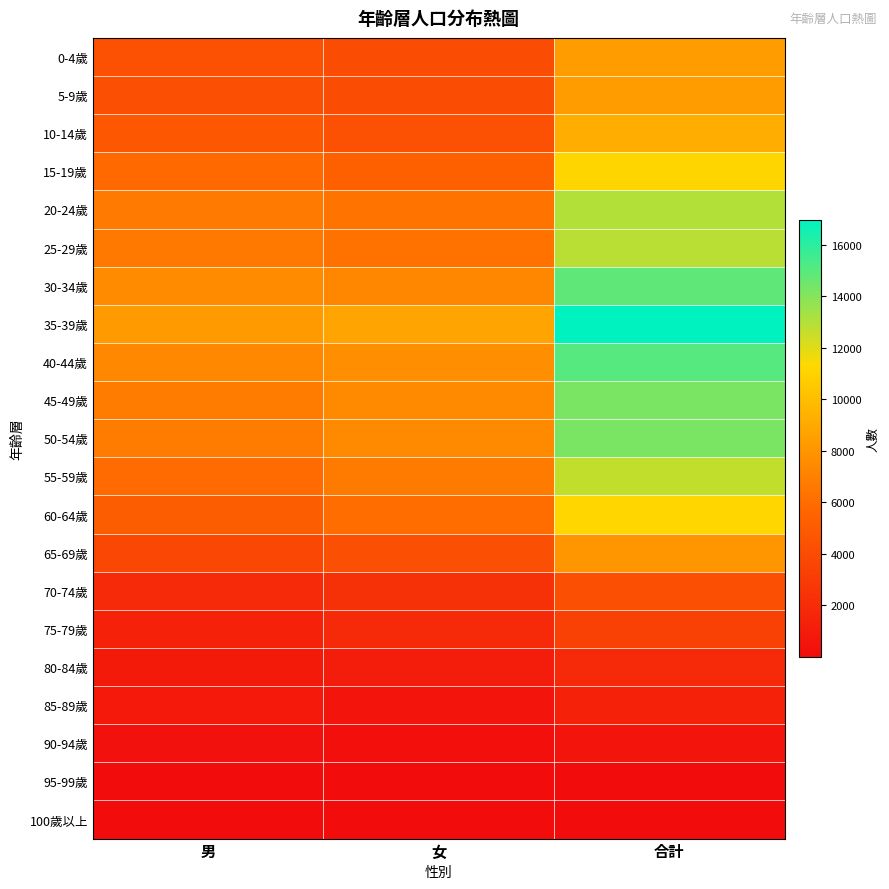

Which series has the widest spread of values?

35-39歲